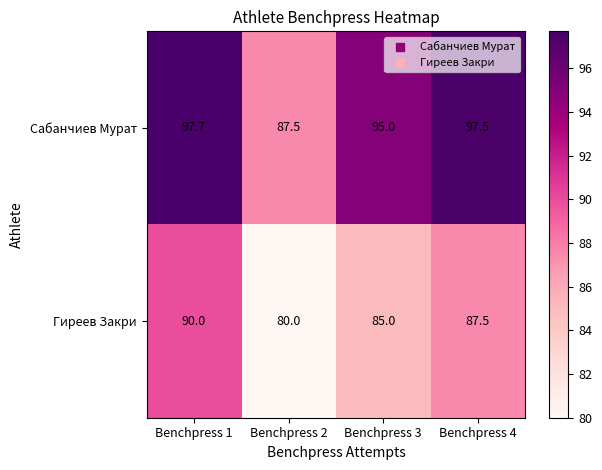

Which series has the largest range (max minus min)?

Сабанчиев Мурат